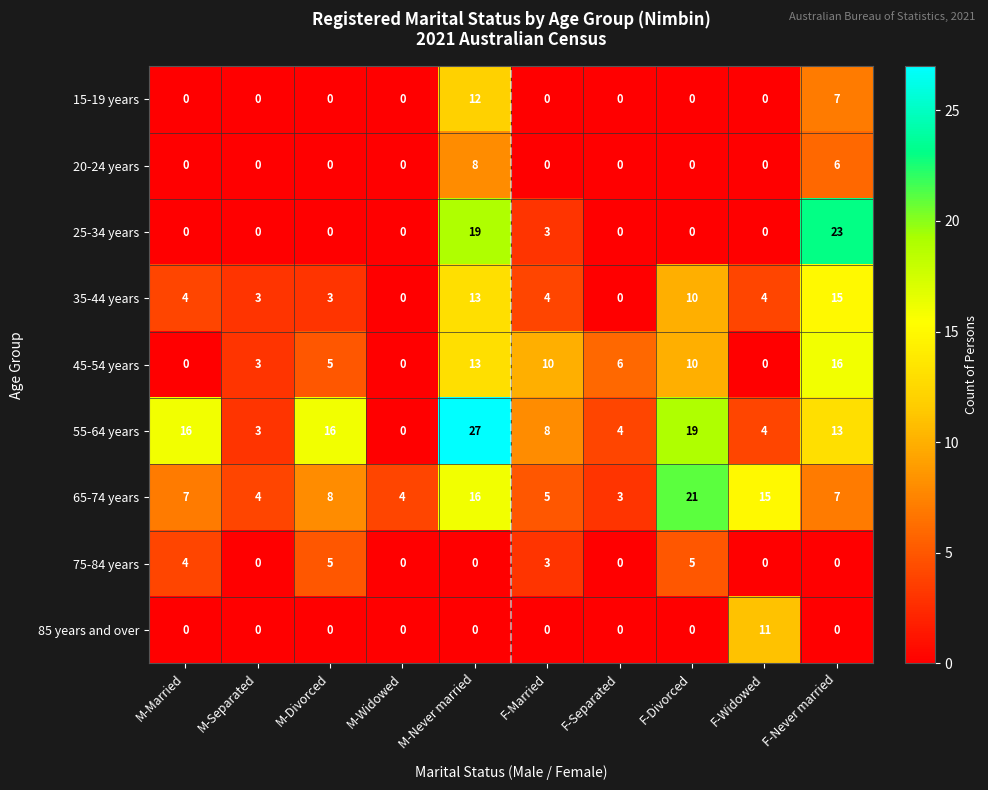

At which label does 55-64 years first exceed 13?

M-Married